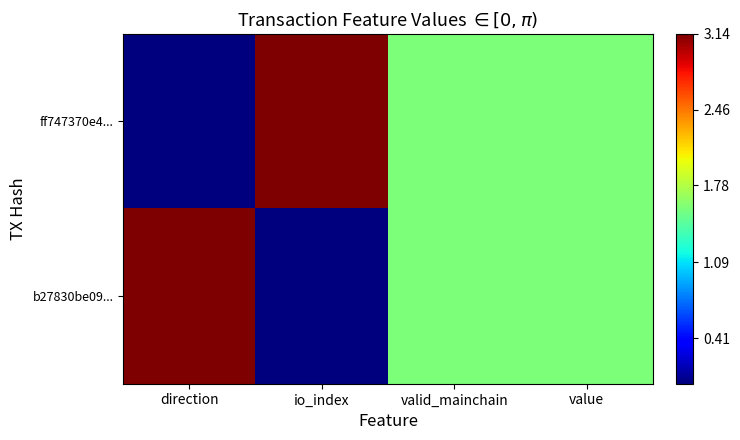

Reading right to left, what are all the values shown in this chart?

ff747370e4...: value=1.6	valid_mainchain=1.6	io_index=3.1	direction=0.0
b27830be09...: value=1.6	valid_mainchain=1.6	io_index=0.0	direction=3.1